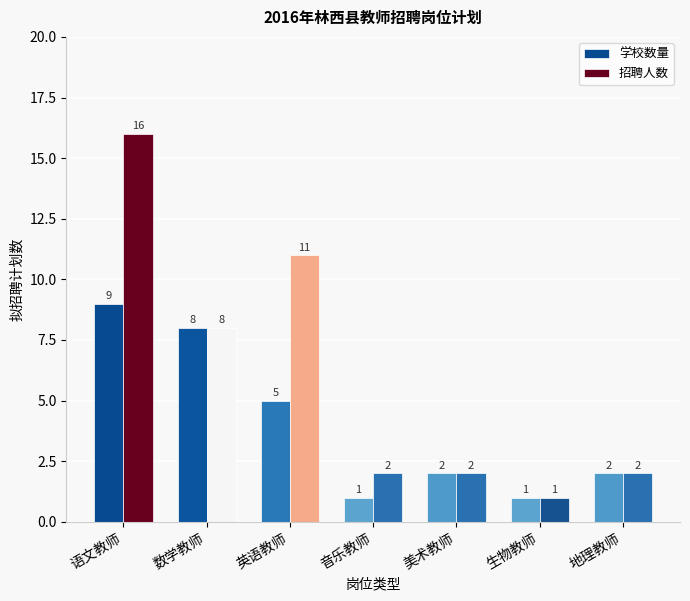

True or false: 招聘人数 has a value of 6 at 英语教师.

False